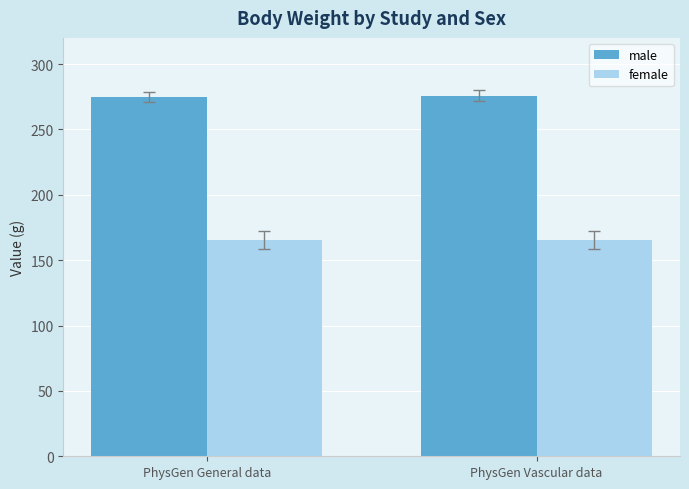

What is the average value of the female series?

165.3